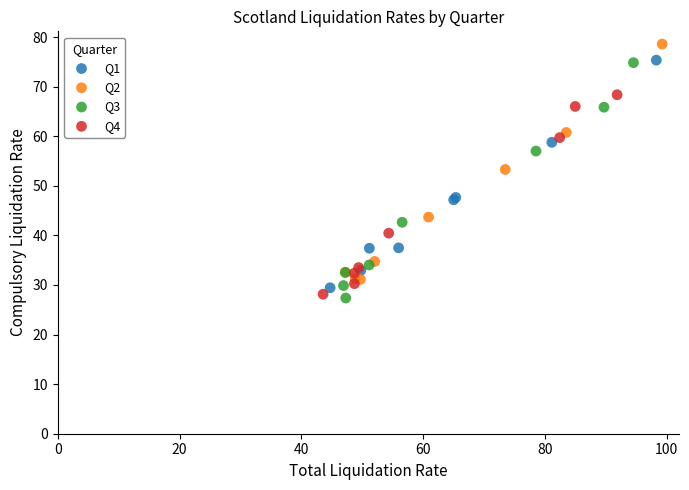

Which series has the widest spread of Y values?

Q2